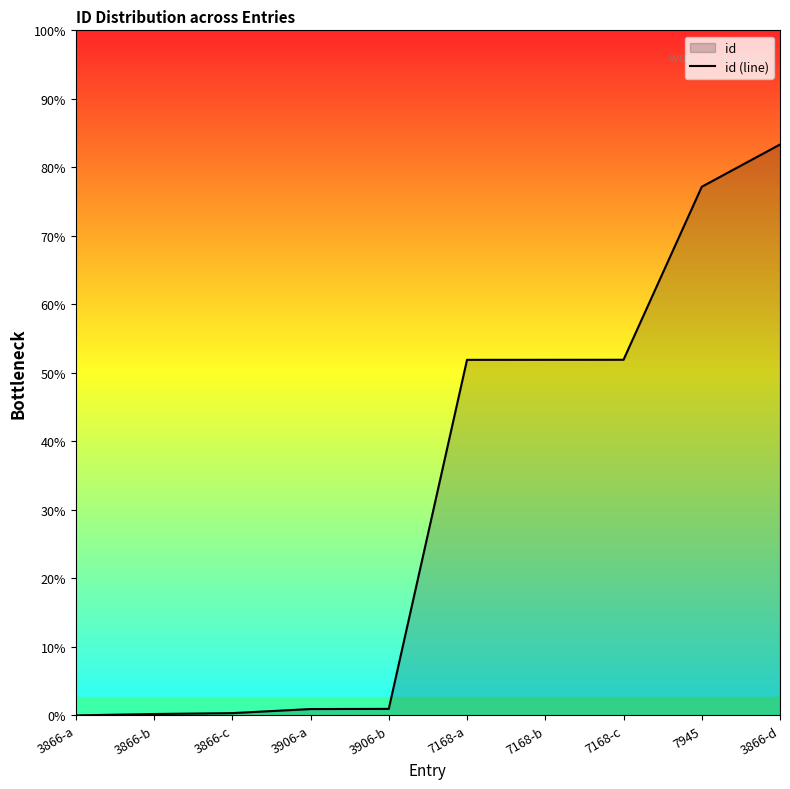

Does the chart display data point markers on the line(s)?

No